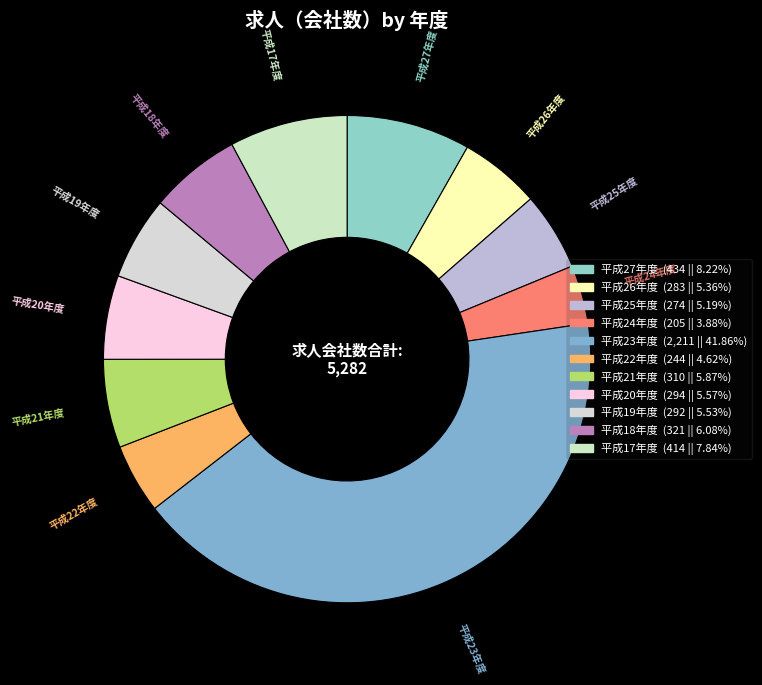

Between 平成17年度 and 平成19年度, which is larger?

平成17年度